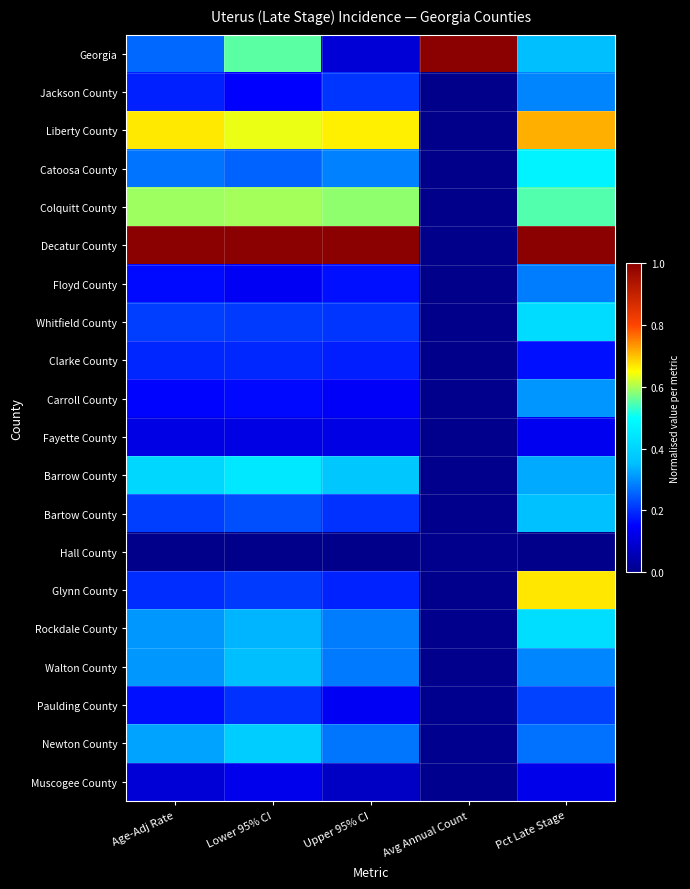

Which label corresponds to the largest value in the chart?

Avg Annual Count